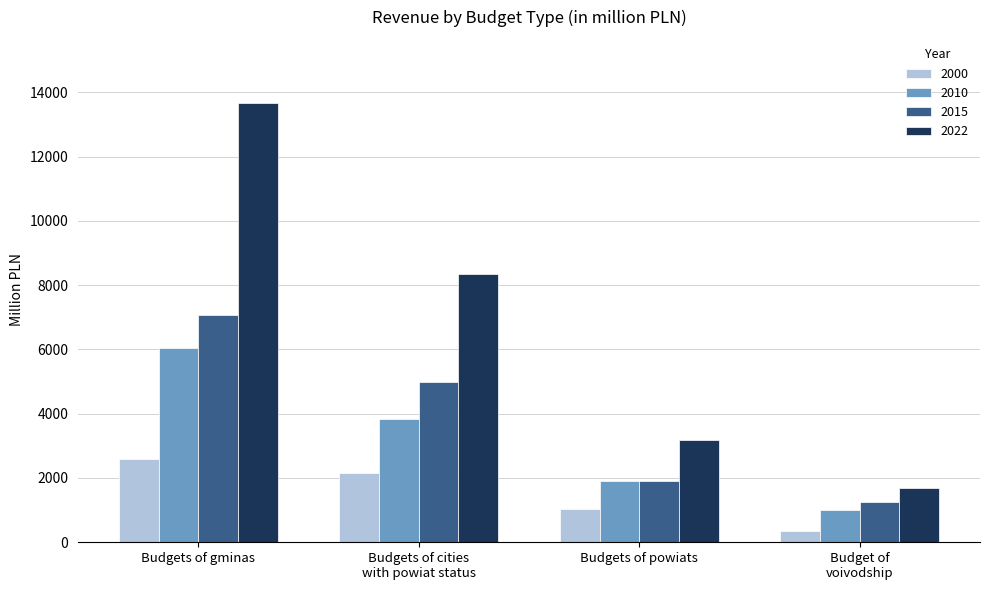

At which category is the sum across all series the highest?

Budgets of gminas